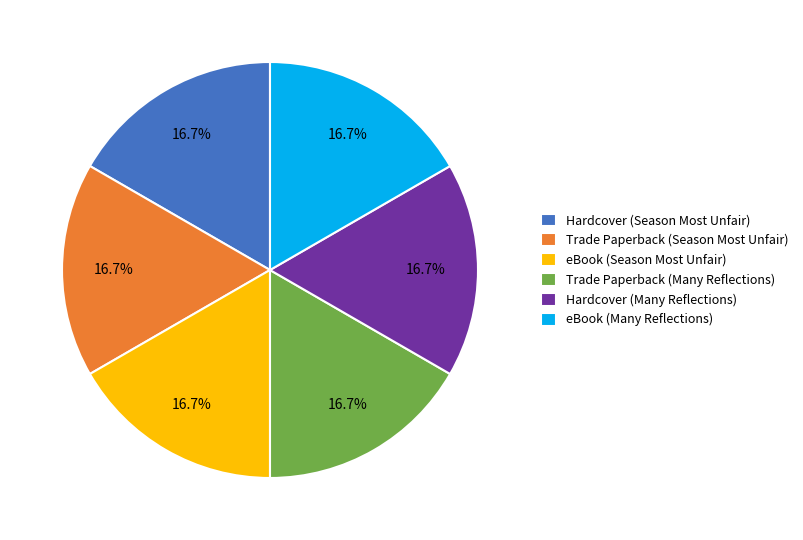

Combined, what portion of the pie is Trade Paperback (Season Most Unfair) and eBook (Many Reflections)?

33.3%